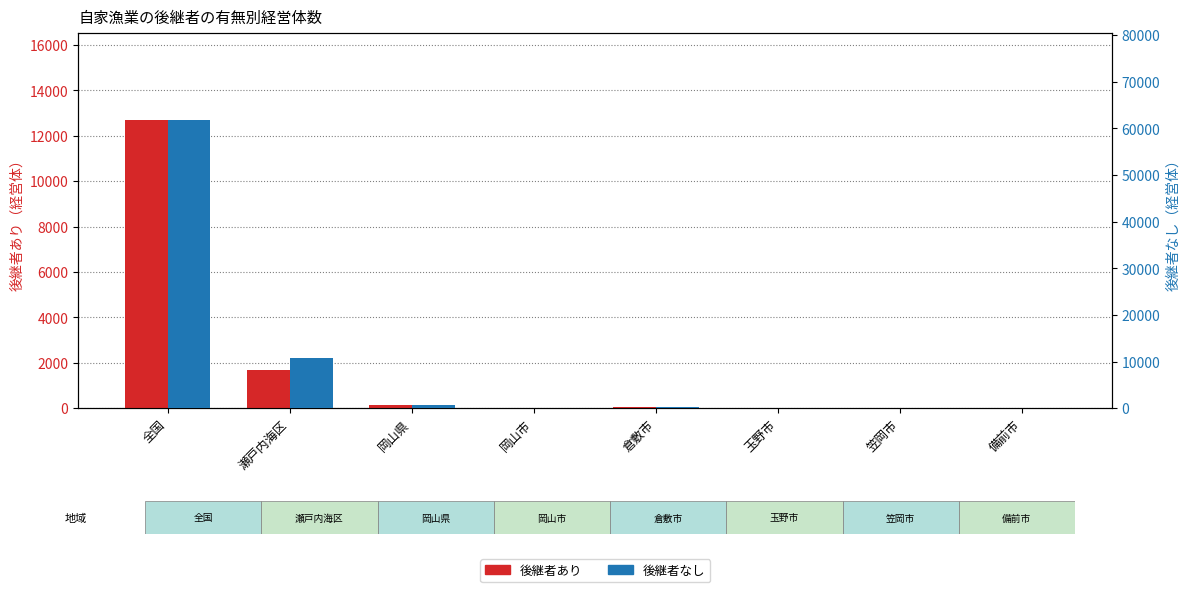

Reading left to right, list all the values displayed in this chart.

後継者あり: 12699	1670	145	15	53	15	17	16
後継者なし: 61827	10718	698	68	249	67	96	73